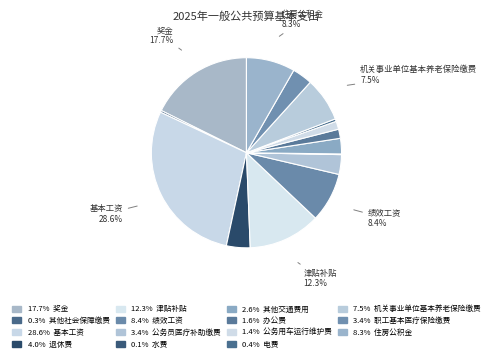

Is there any slice that represents more than half of the pie?

No